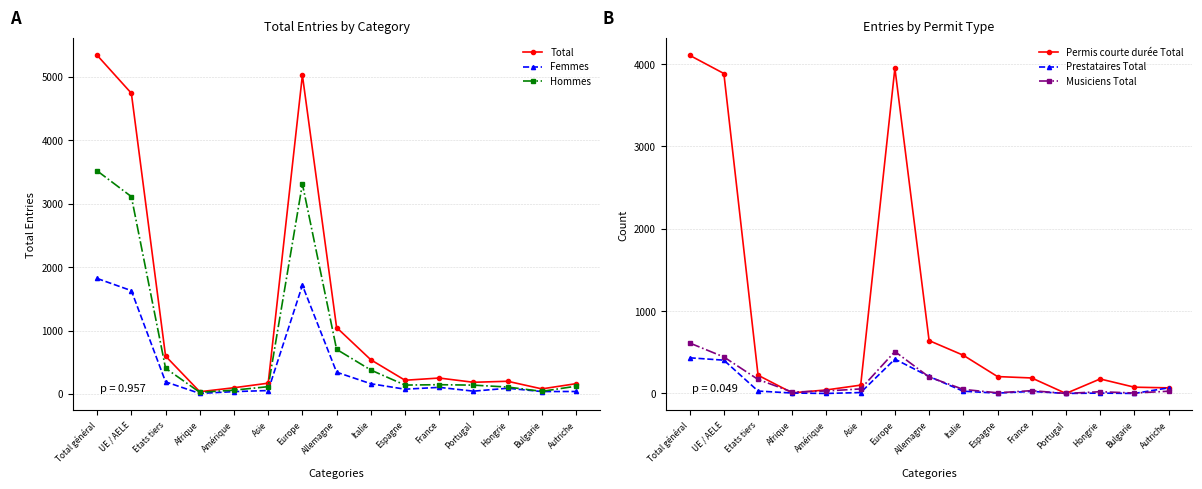

What is the value of the Musiciens Total point at the 8th from the left?

200